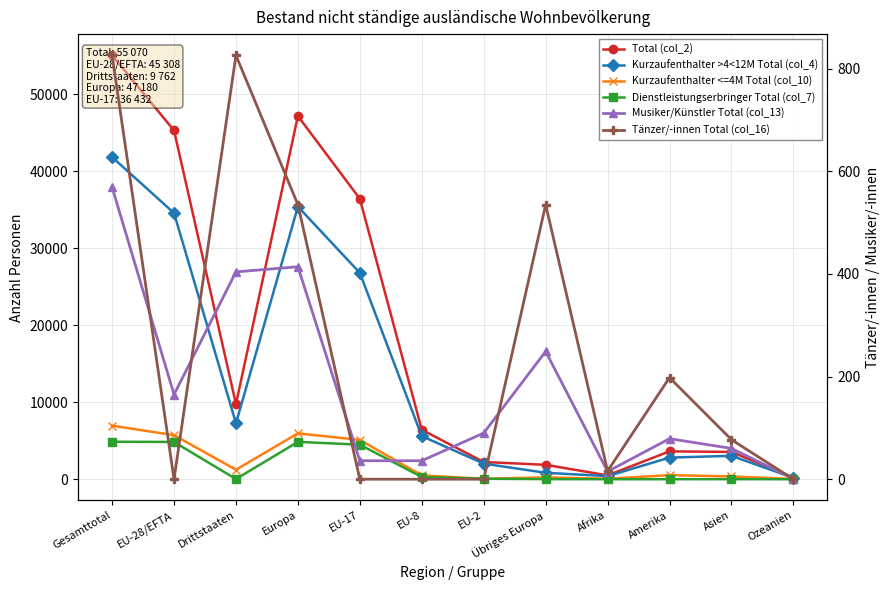

Reading left to right, what are all the values shown in this chart?

Total (col_2): 55070	45308	9762	47180	36432	6425	2239	1872	503	3622	3547	215
Kurzaufenthalter >4<12M Total (col_4): 41849	34576	7273	35411	26806	5596	2031	835	407	2809	3041	178
Kurzaufenthalter <=4M Total (col_10): 6957	5723	1234	5965	5103	501	58	242	63	533	362	34
Dienstleistungserbringer Total (col_7): 4869	4844	25	4855	4487	292	60	11	2	3	7	2
Musiker/Künstler Total (col_13): 569	165	404	414	36	36	90	249	15	79	60	1
Tänzer/-innen Total (col_16): 826	0	826	535	0	0	0	535	16	198	77	0